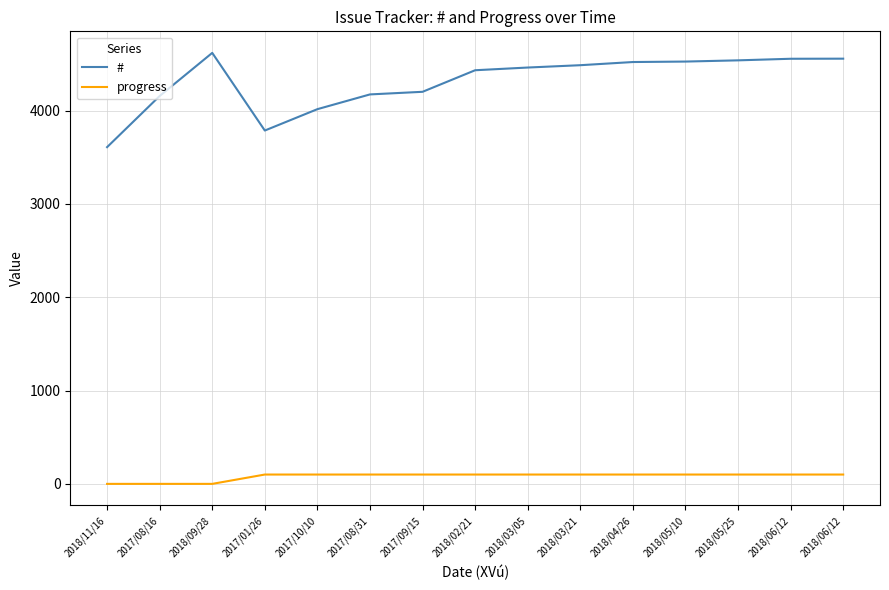

What is the difference between the maximum and second lowest values in the # series?

832